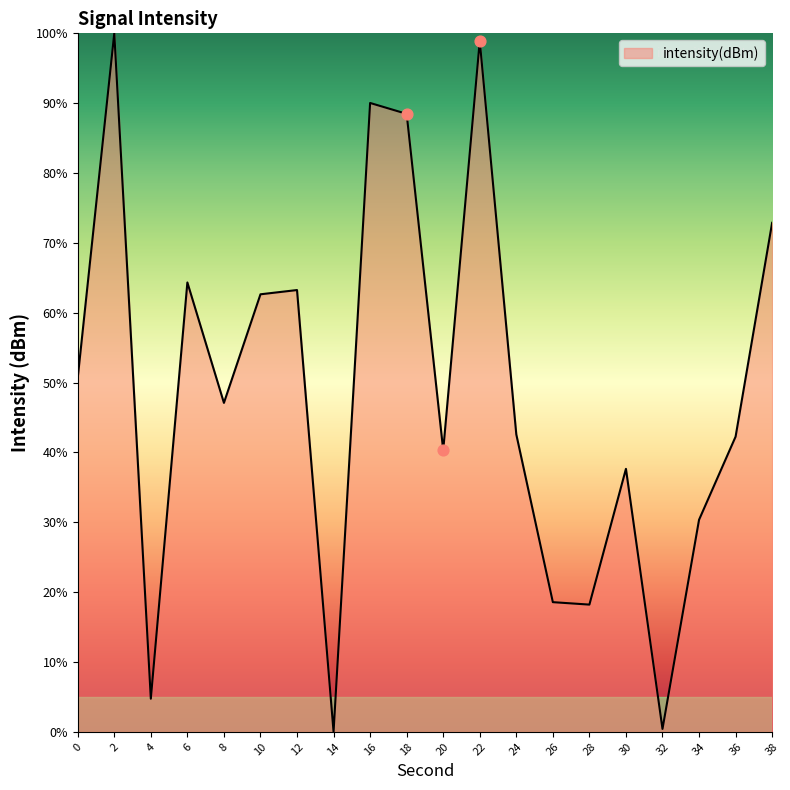

What is the change in value from 2 to 26?

-81.4